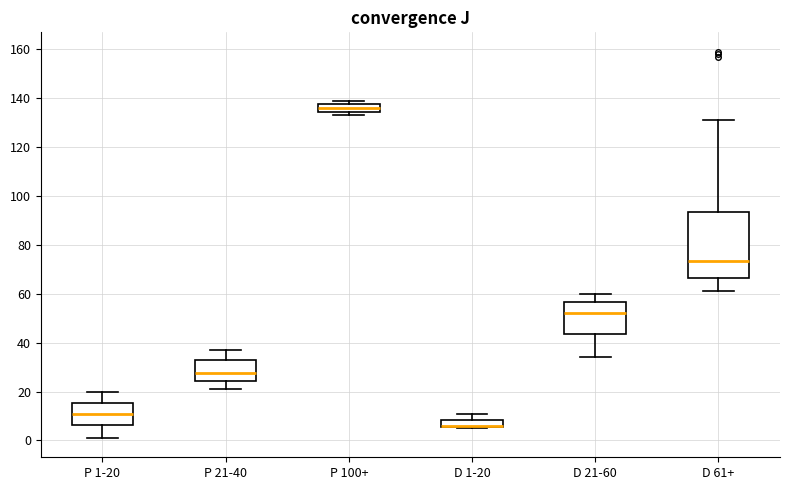

Where is the upper edge of the box for P 1-20 on the y-axis? The values are not printed on the chart, so give them approximately, as read against the axis.

16